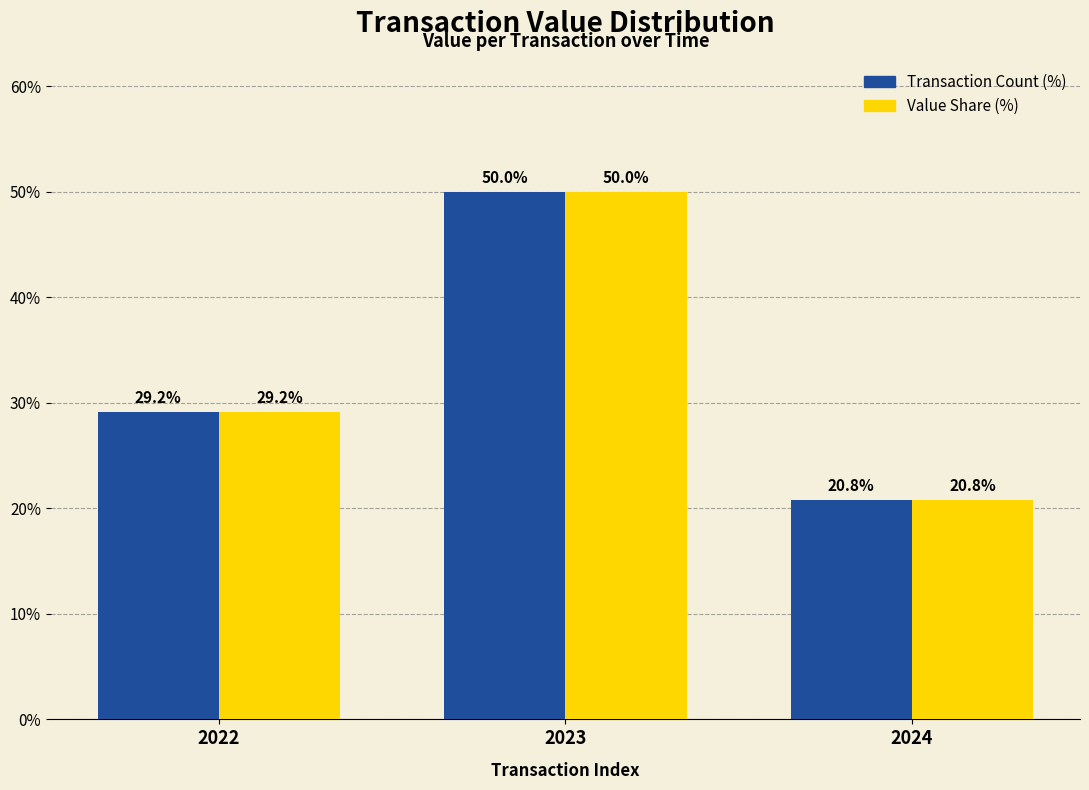

At how many categories does at least one series exceed 24?

2